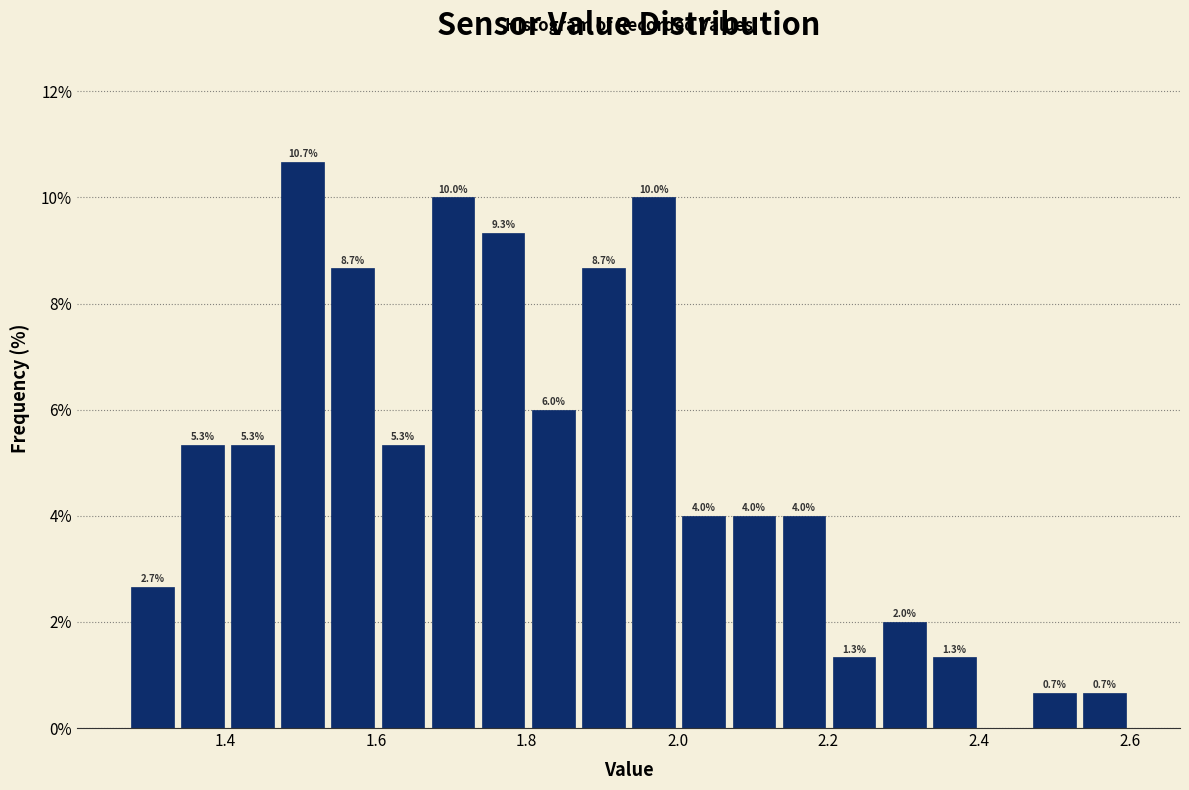

Around what value on the x-axis is the tallest bar? Give the approximate position of its centre, as read against the axis.

1.50